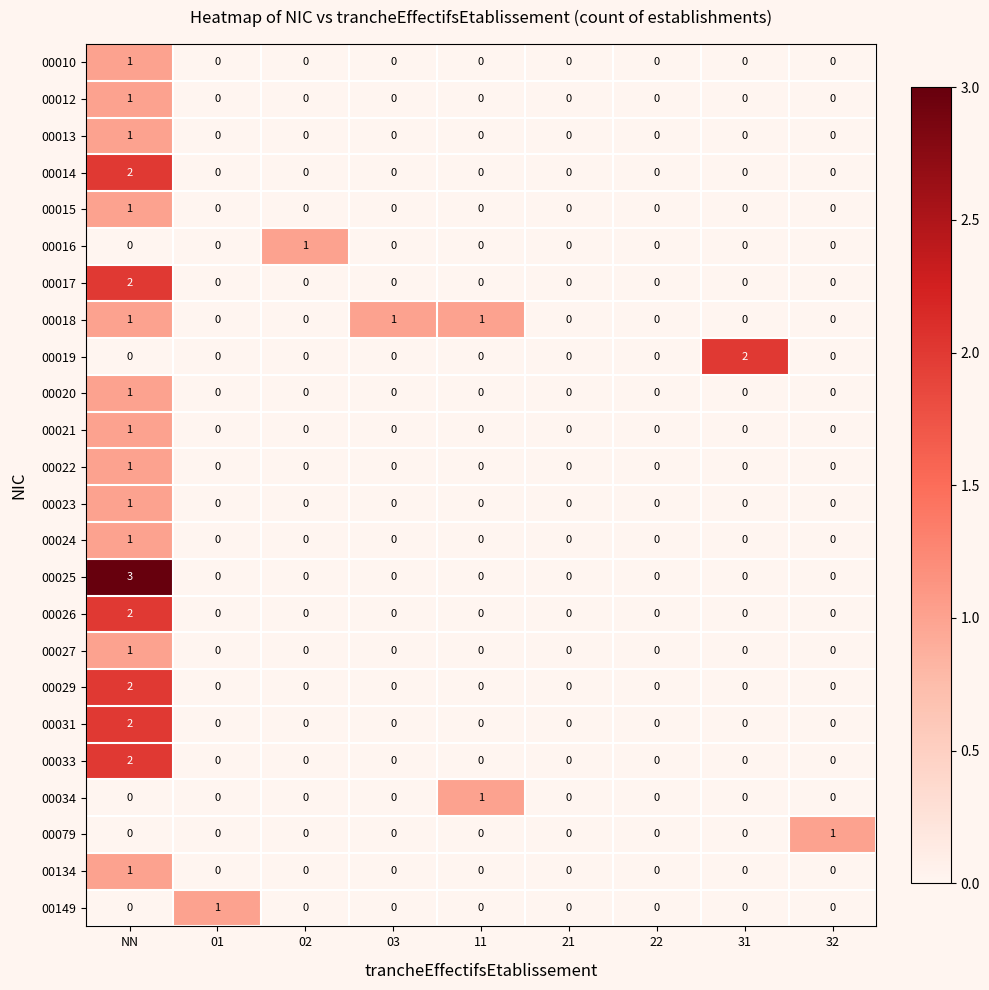

At which category is the sum across all series the highest?

NN